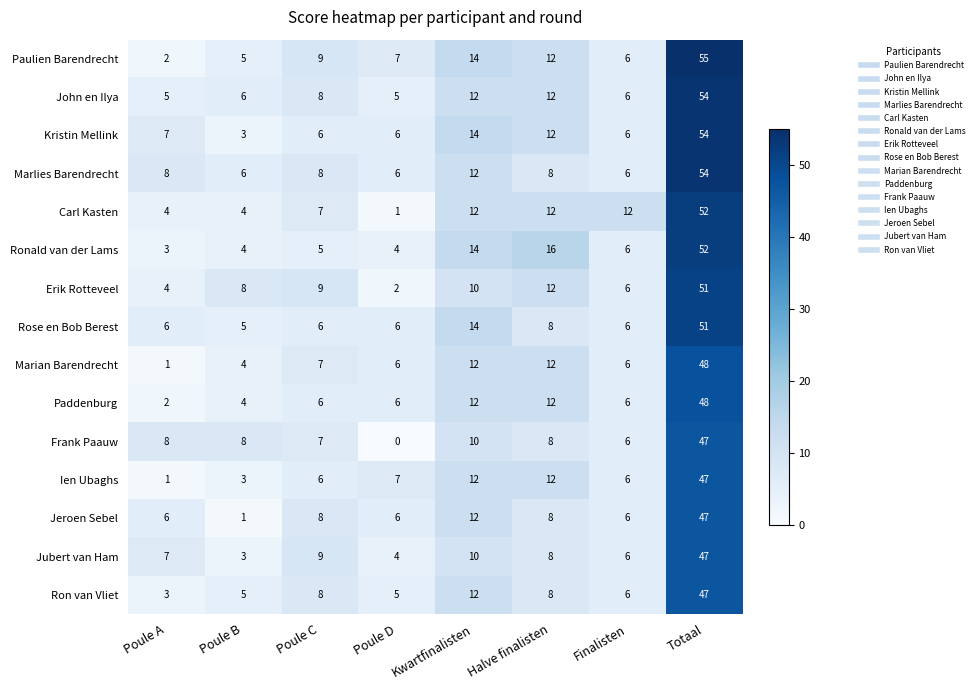

At which label is Kristin Mellink closest to 28?

Kwartfinalisten